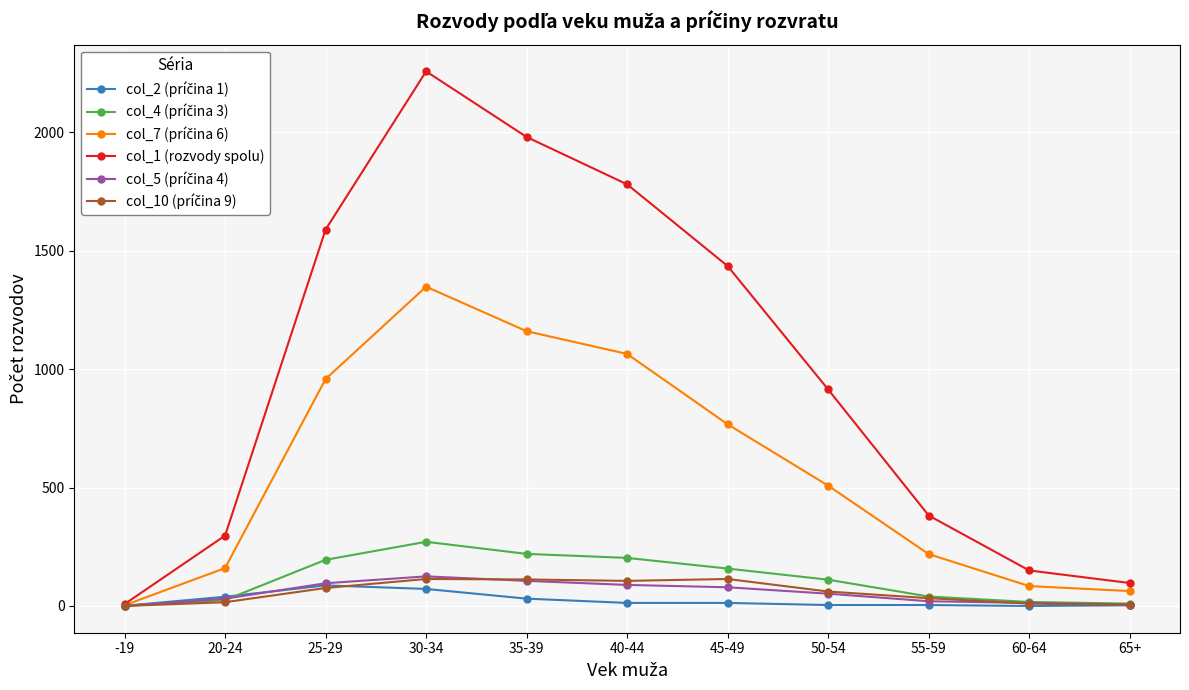

List the labels in order of col_1 (rozvody spolu) value, smallest first.

-19, 65+, 60-64, 20-24, 55-59, 50-54, 45-49, 25-29, 40-44, 35-39, 30-34